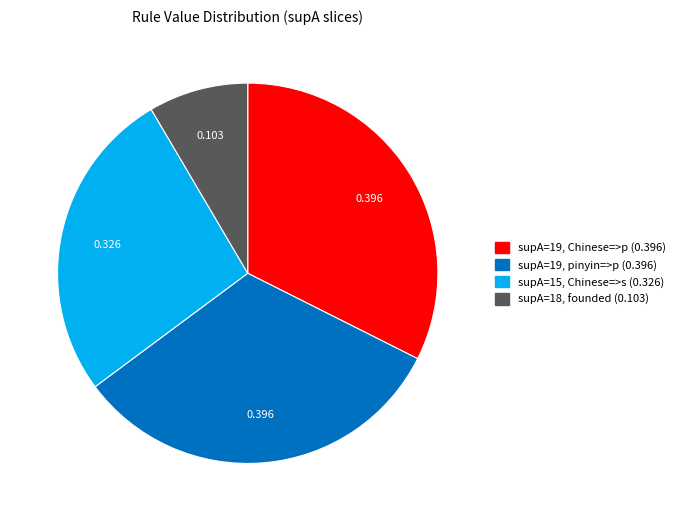

Count the number of slices in the pie.

4